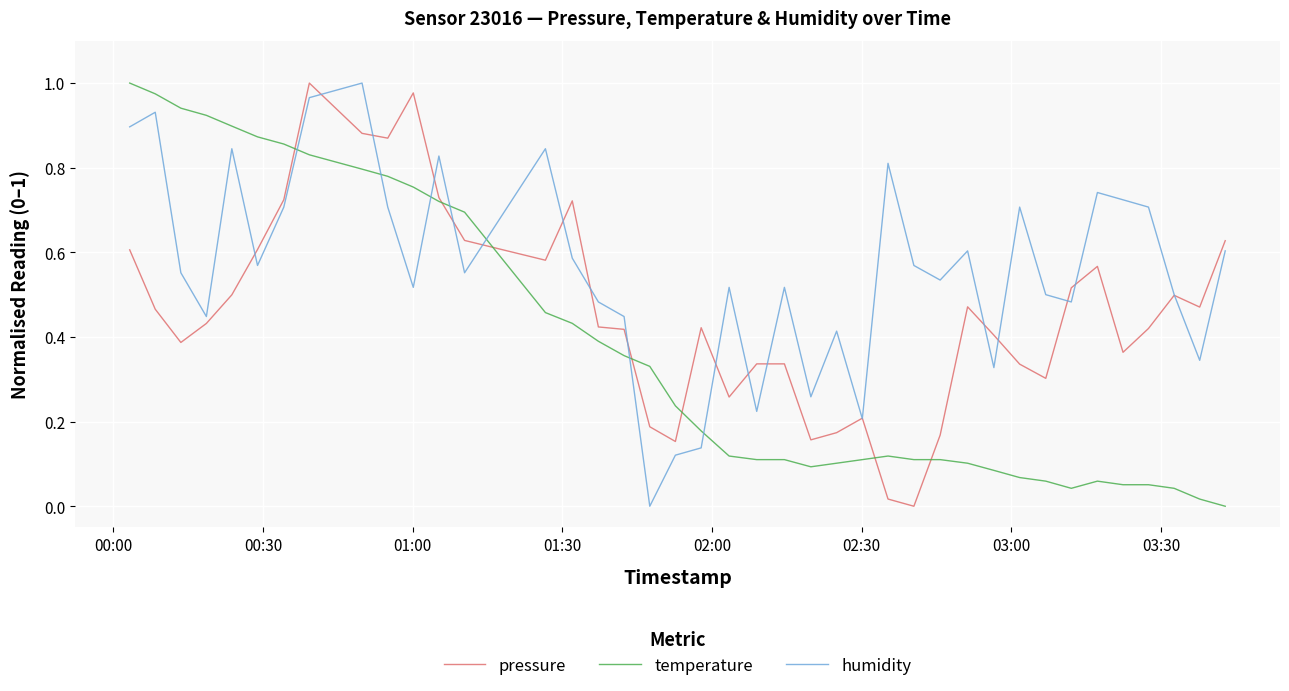

Which series ends up on top after the final intersection of temperature and humidity?

humidity